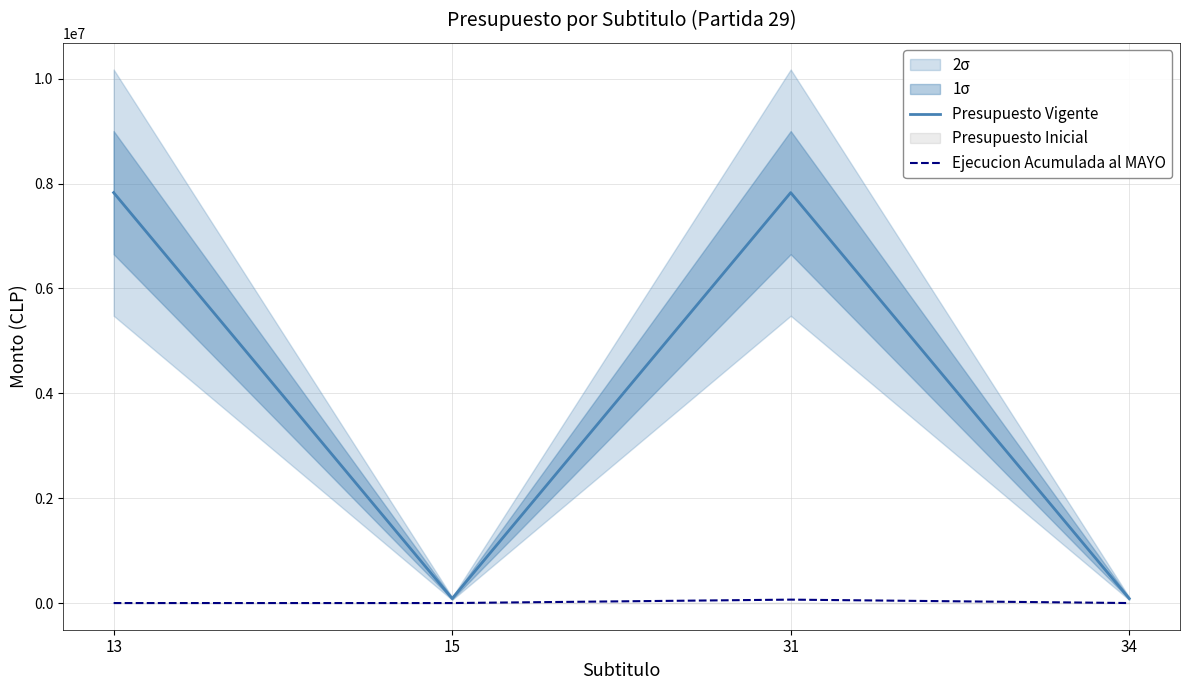

True or false: Presupuesto Vigente and Ejecucion Acumulada al MAYO cross at least once.

False